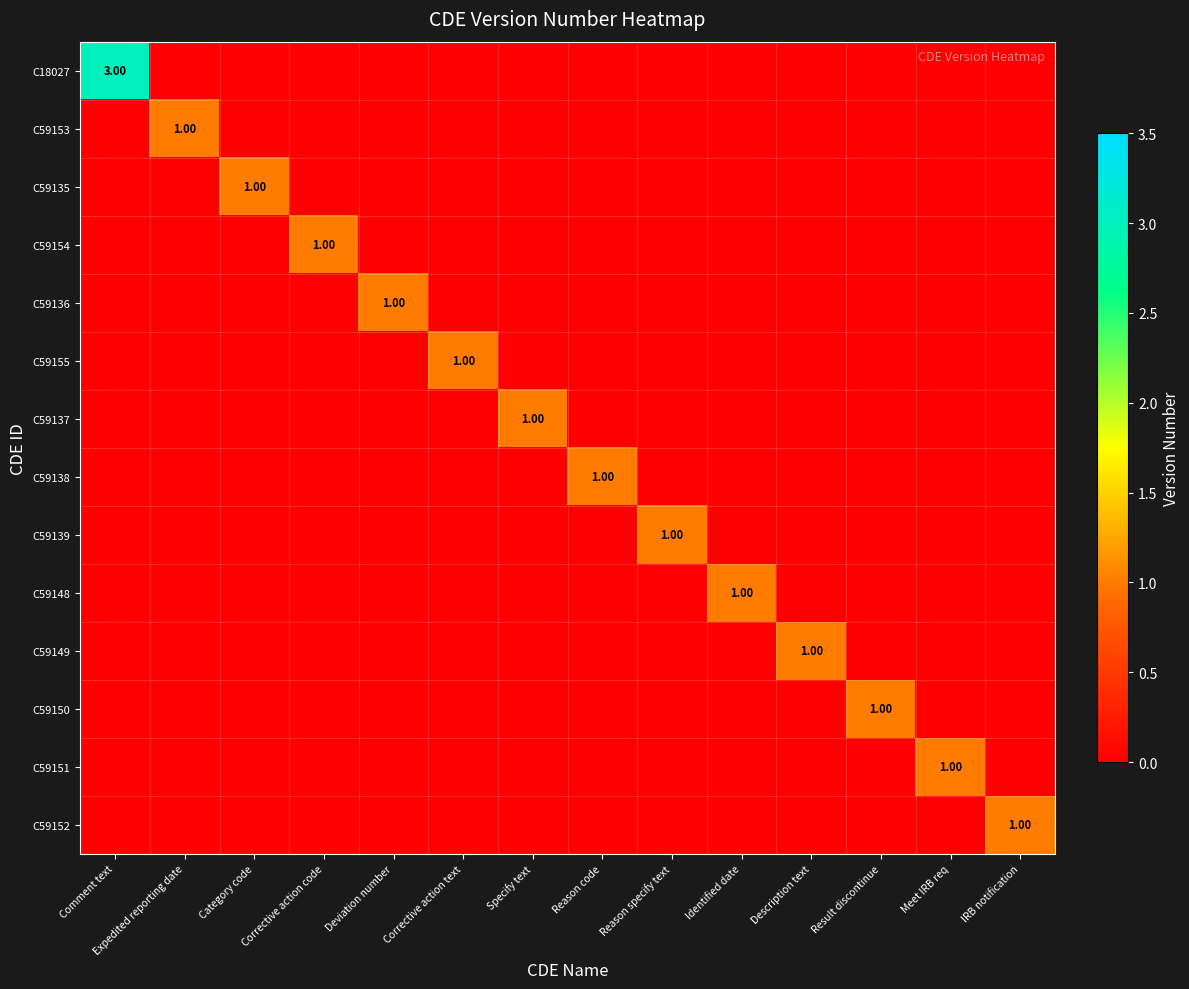

What is the total value across all series at Deviation number?

1